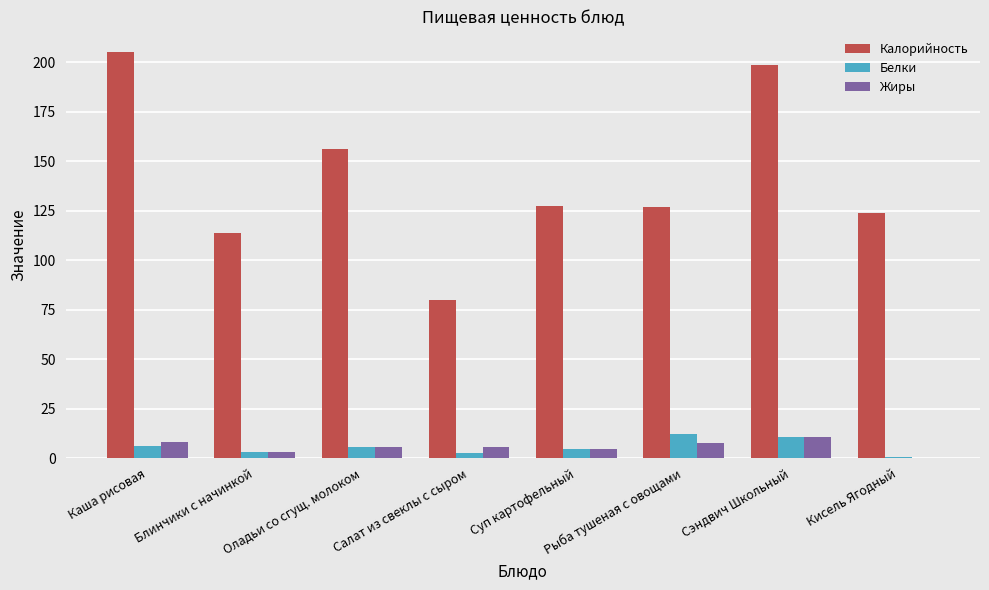

What is the highest value of the Калорийность series?

205.3